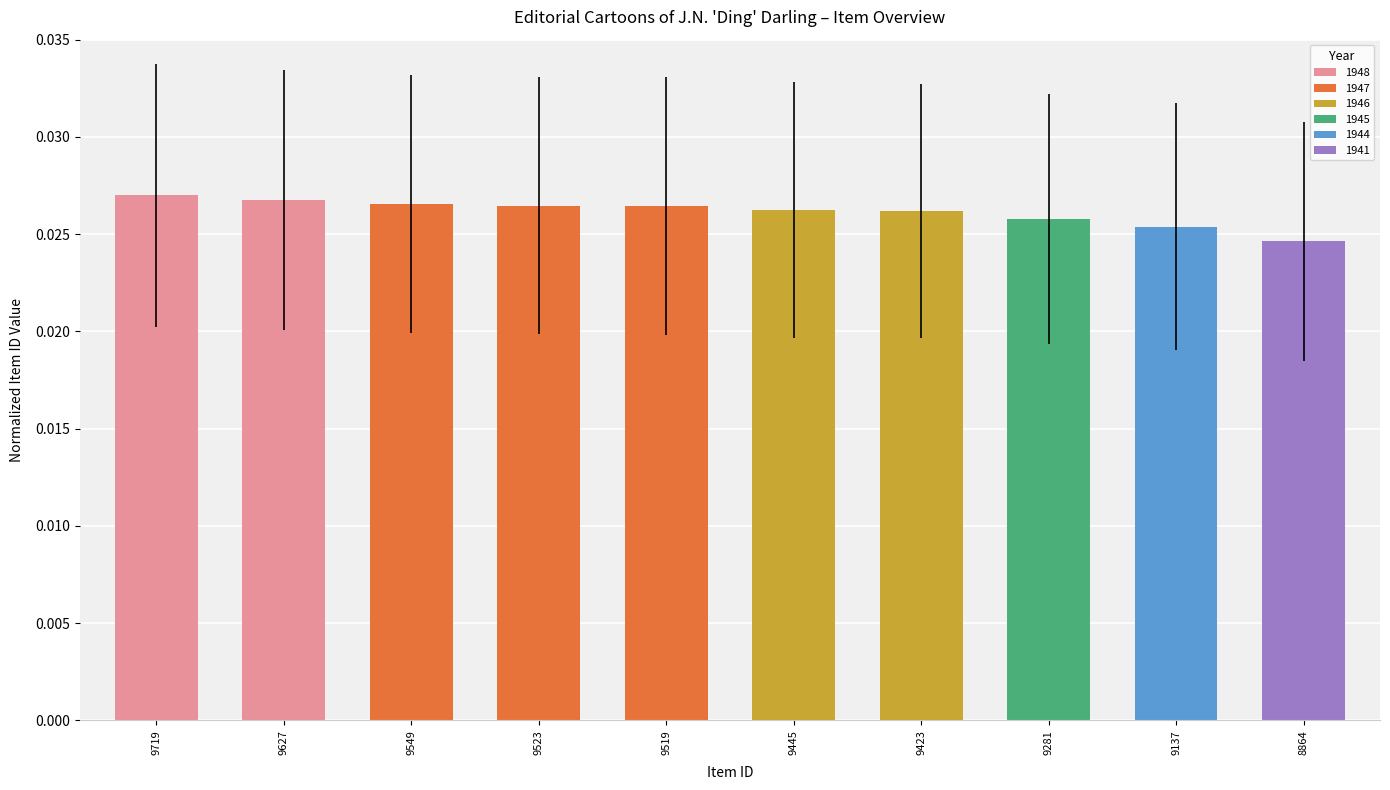

Does the chart contain any negative values?

No